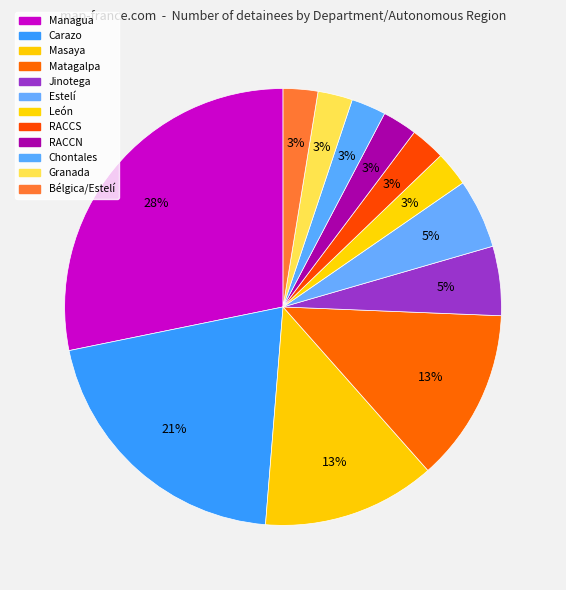

True or false: Managua accounts for 37% of the total.

False